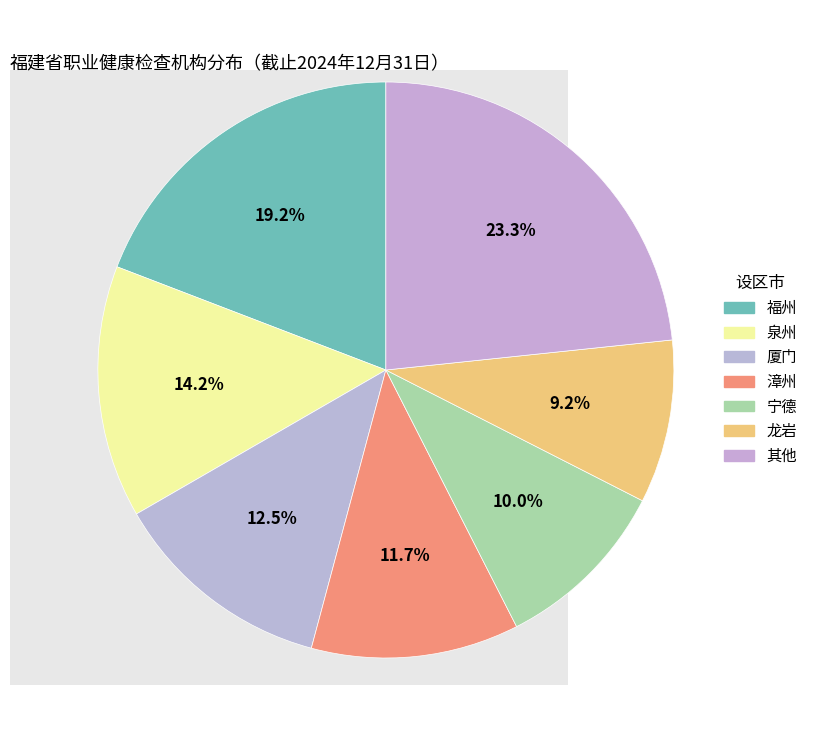

True or false: 龙岩 accounts for 9% of the total.

True